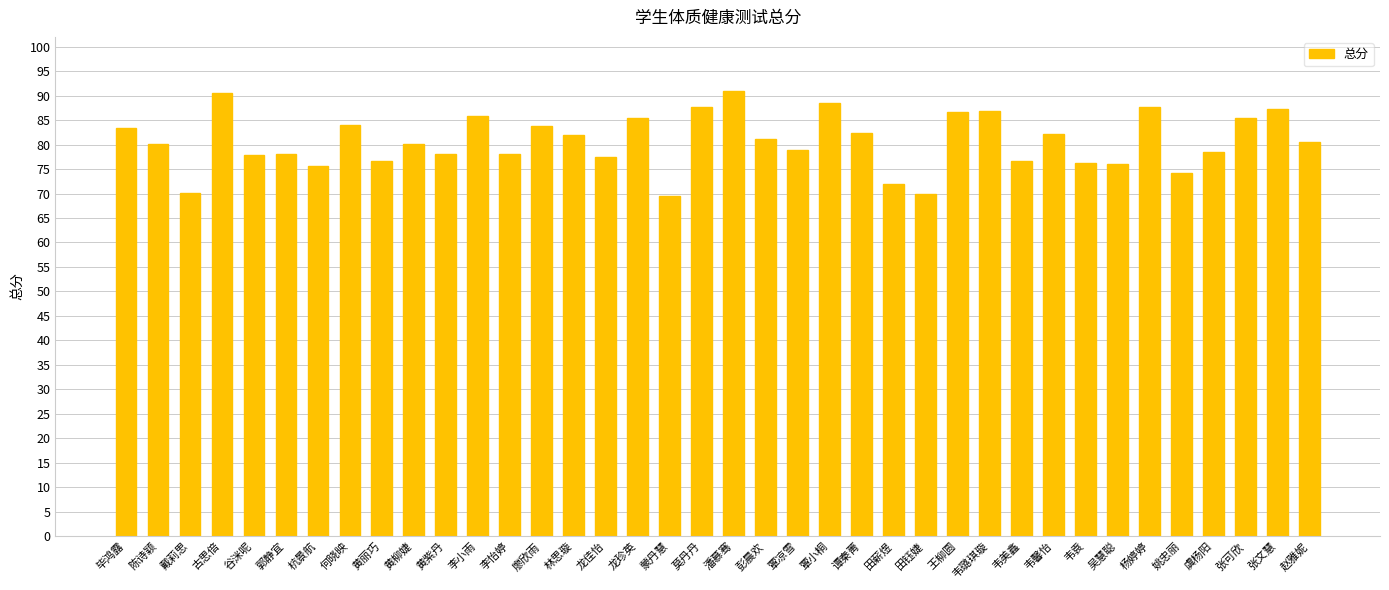

What is the difference between the second highest and minimum values?

21.1